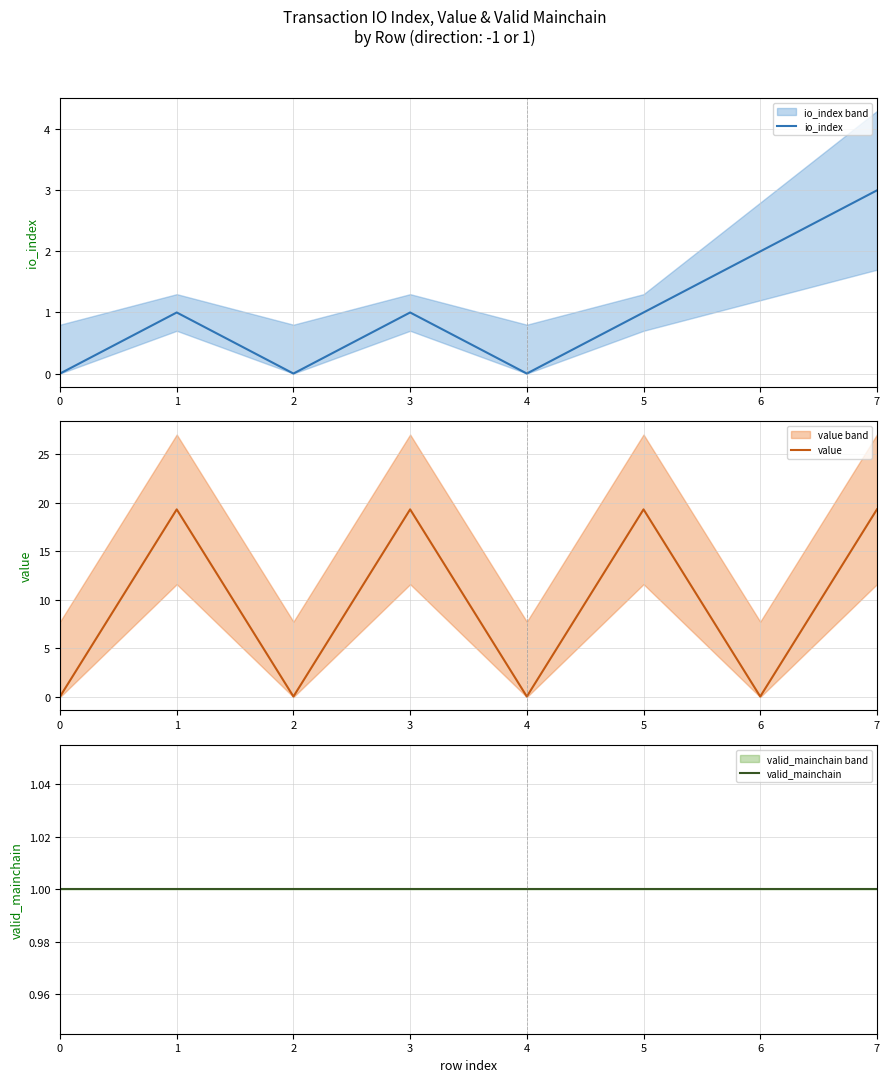

True or false: valid_mainchain and io_index cross at least once.

False